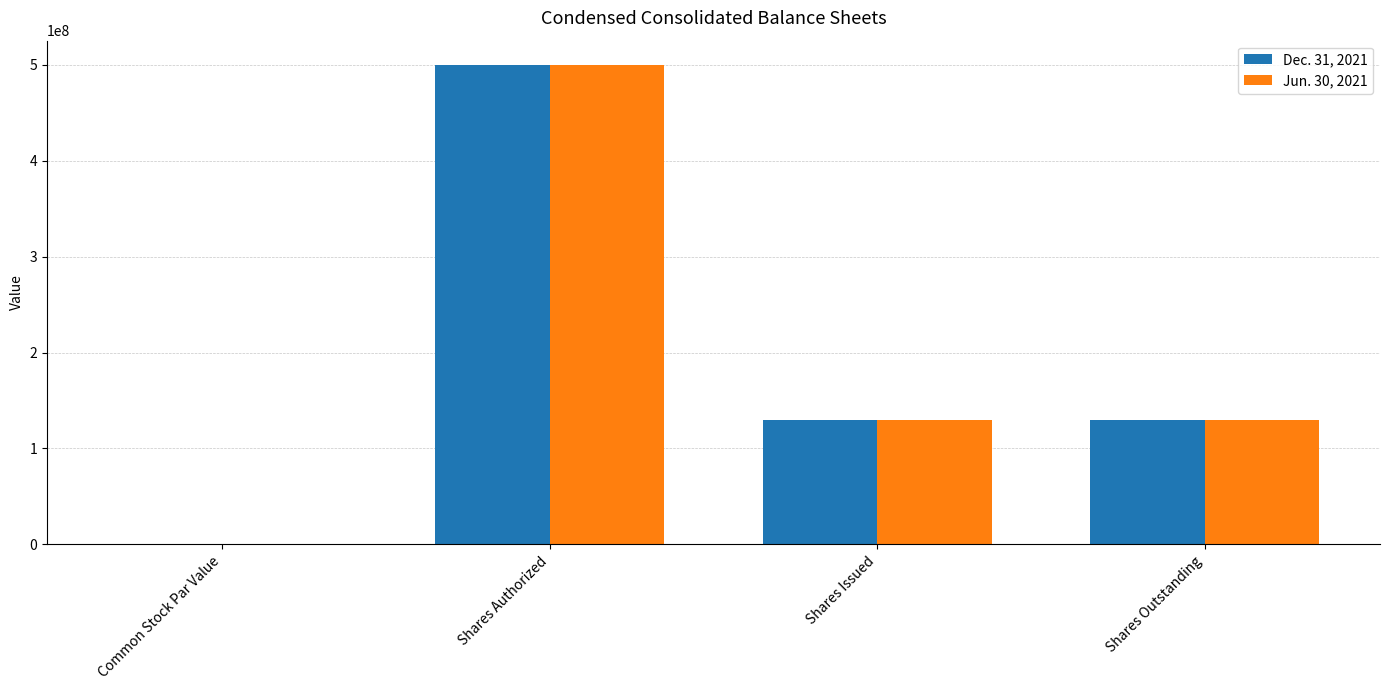

What is the sum of all Dec. 31, 2021 values?

760171002.0